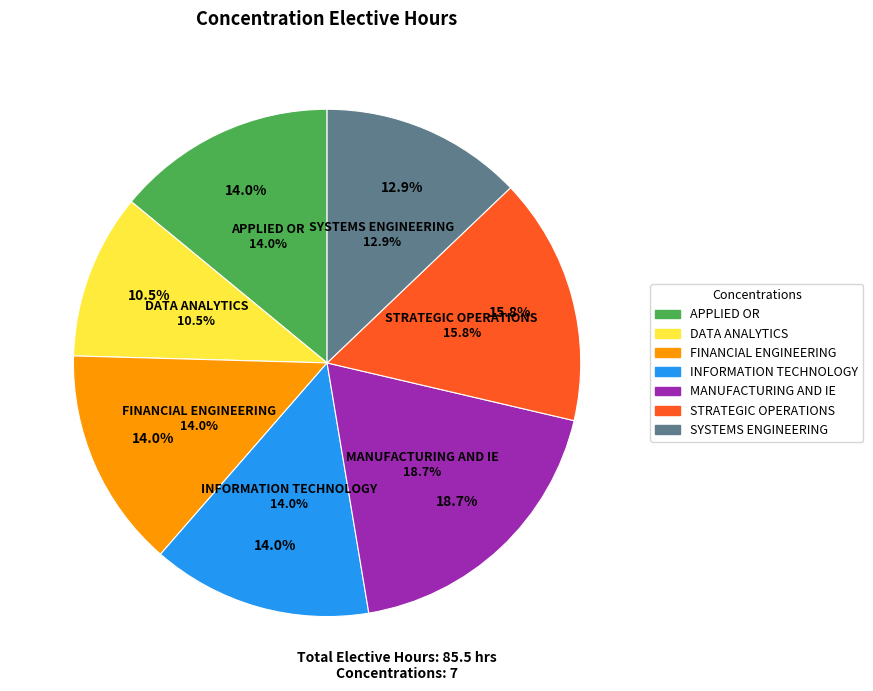

To the nearest percent, what percentage of the pie is DATA ANALYTICS?

11%